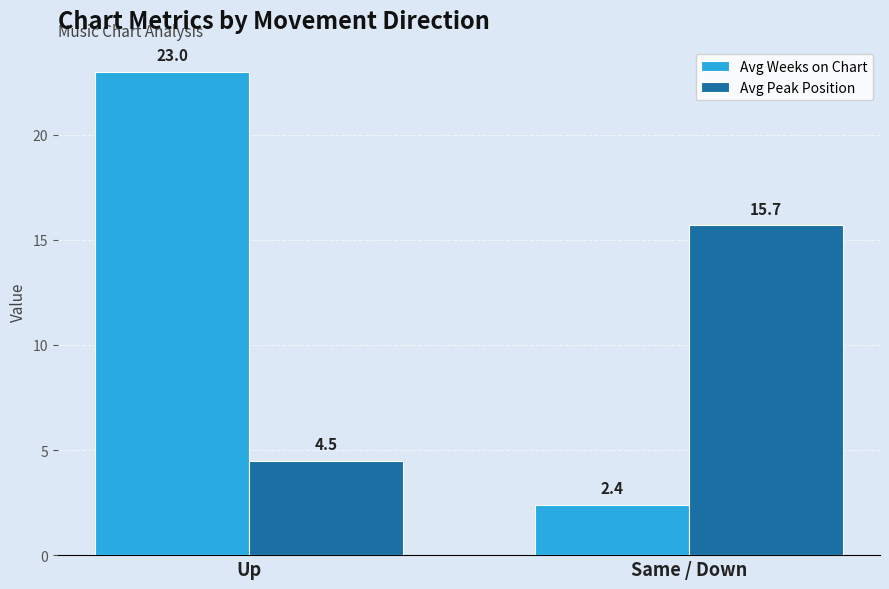

What is the minimum value for Avg Weeks on Chart?

2.4